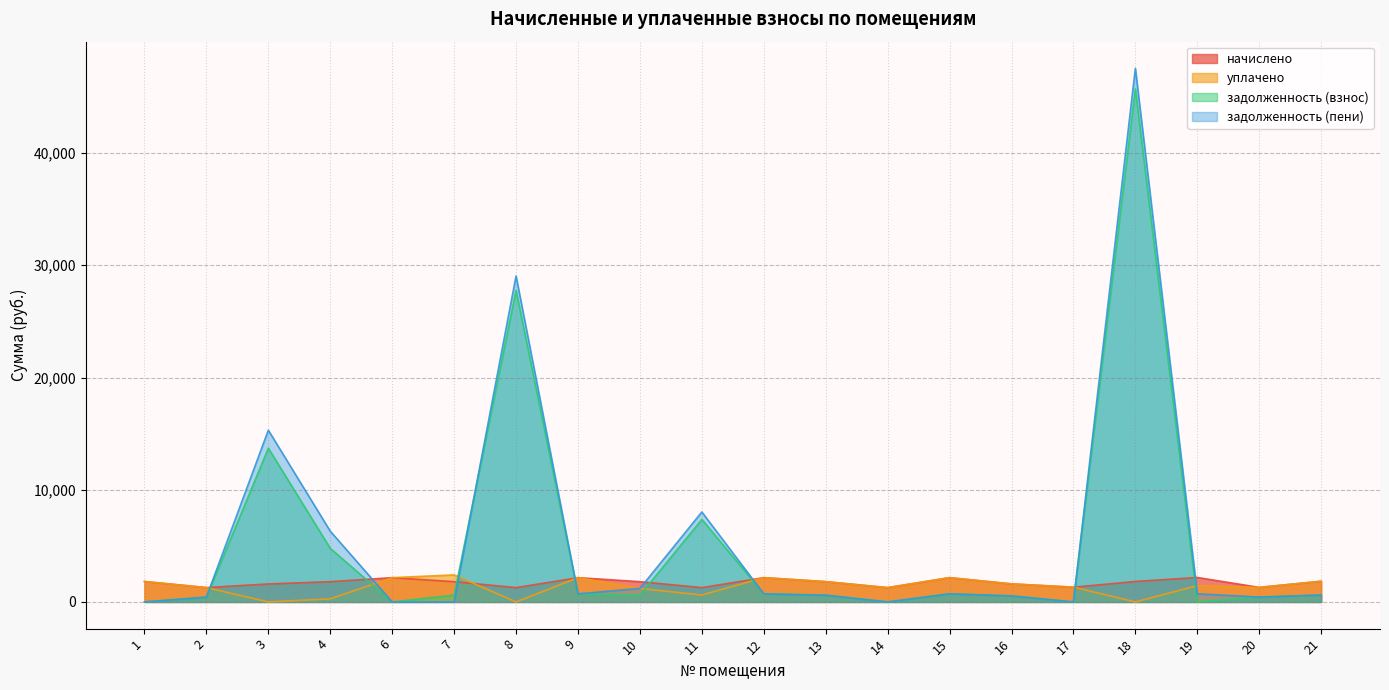

Rank the series by their maximum value, from highest to lowest.

задолженность (пени), задолженность (взнос), уплачено, начислено